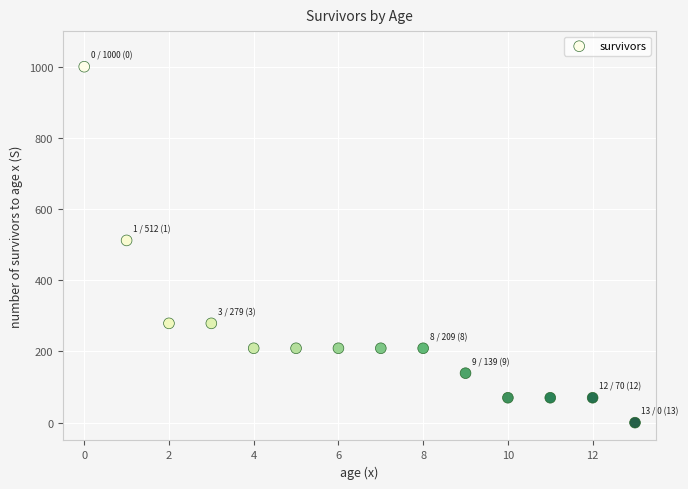

What Y value in the scatter plot is closest to 500?

512